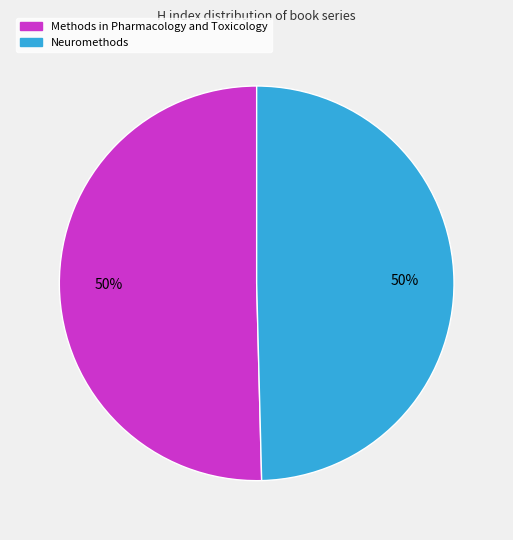

To the nearest percent, what is the combined percentage of Neuromethods and Methods in Pharmacology and Toxicology?

100%